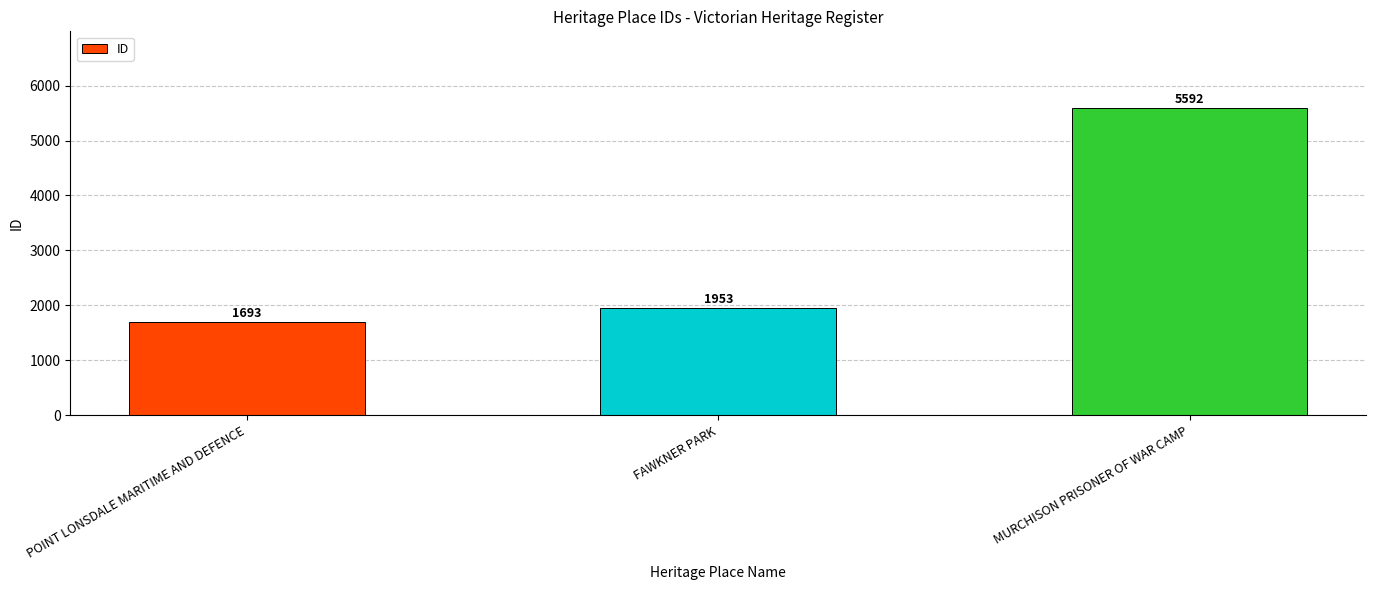

What is the label of the 1st bar from the left?

POINT LONSDALE MARITIME AND DEFENCE